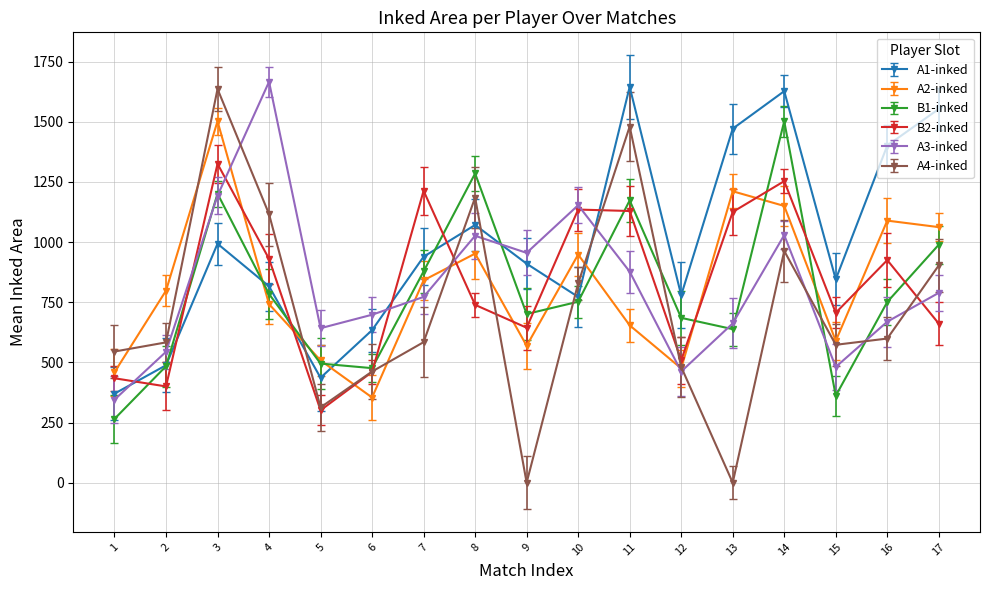

List the series in order of their peak value, lowest first.

B2-inked, A2-inked, B1-inked, A4-inked, A1-inked, A3-inked